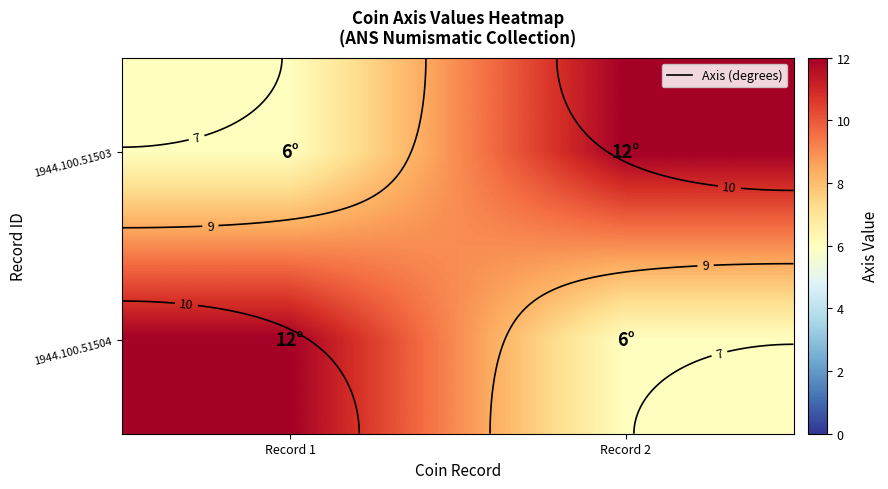

What is the spread (max minus min) of values at Record 2?

6